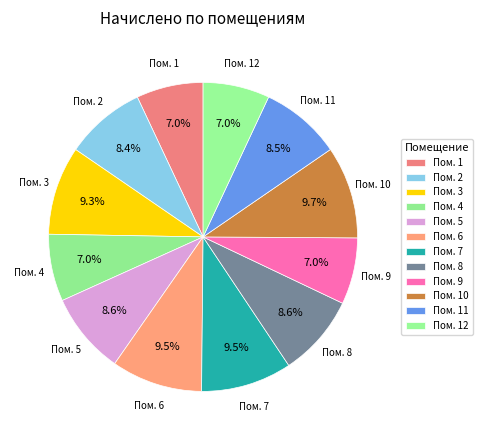

Is Пом. 5 the majority of the pie?

No